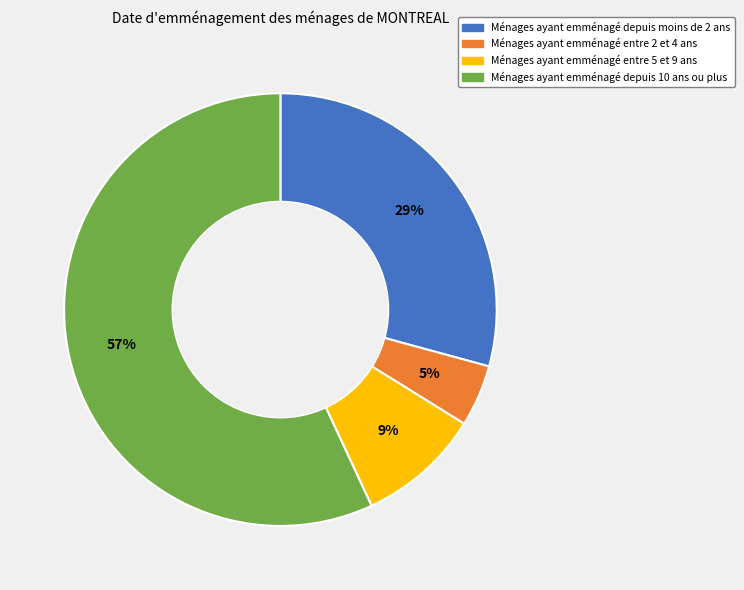

How many slices are in this pie chart?

4